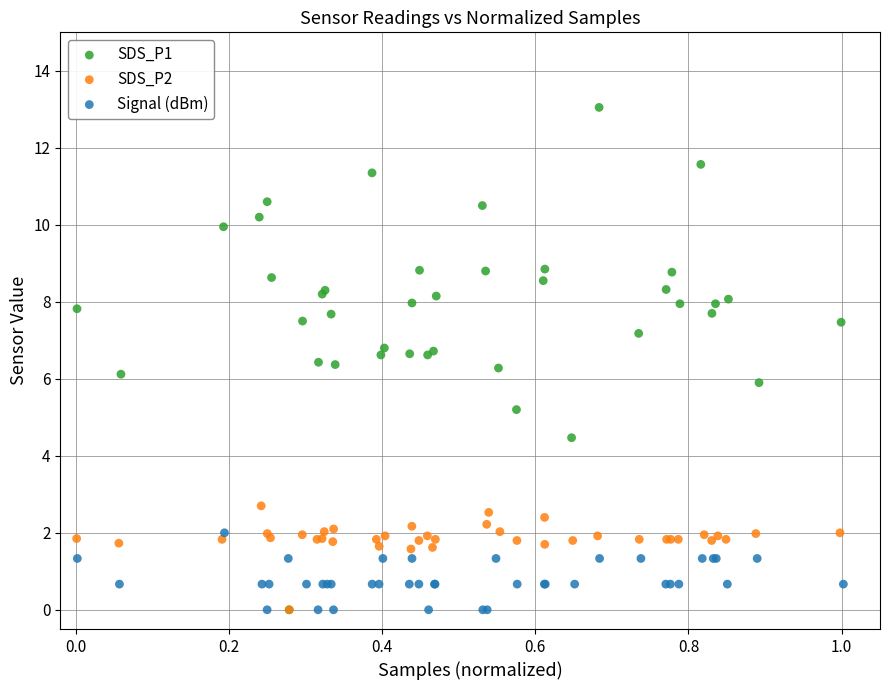

Which series has the widest spread of Y values?

SDS_P1